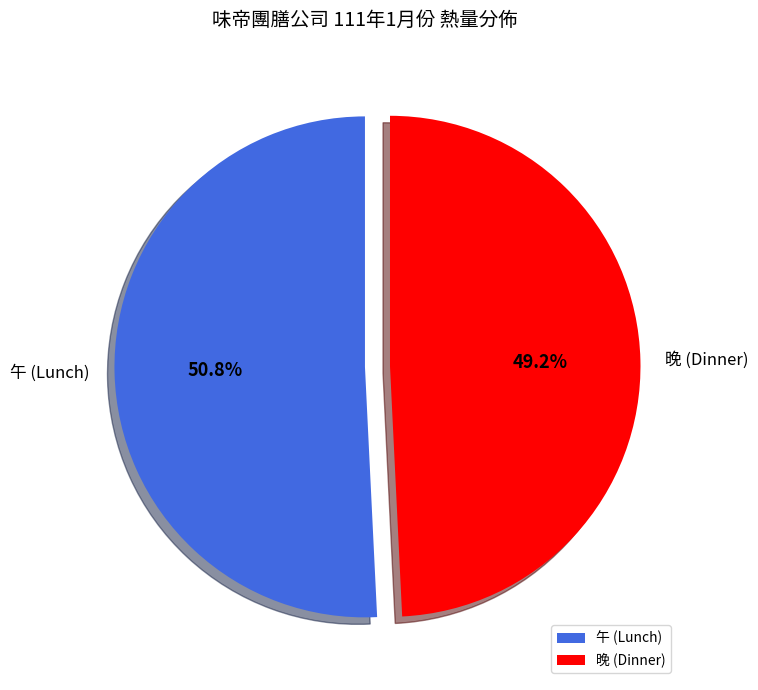

How many segments does this pie chart have?

2